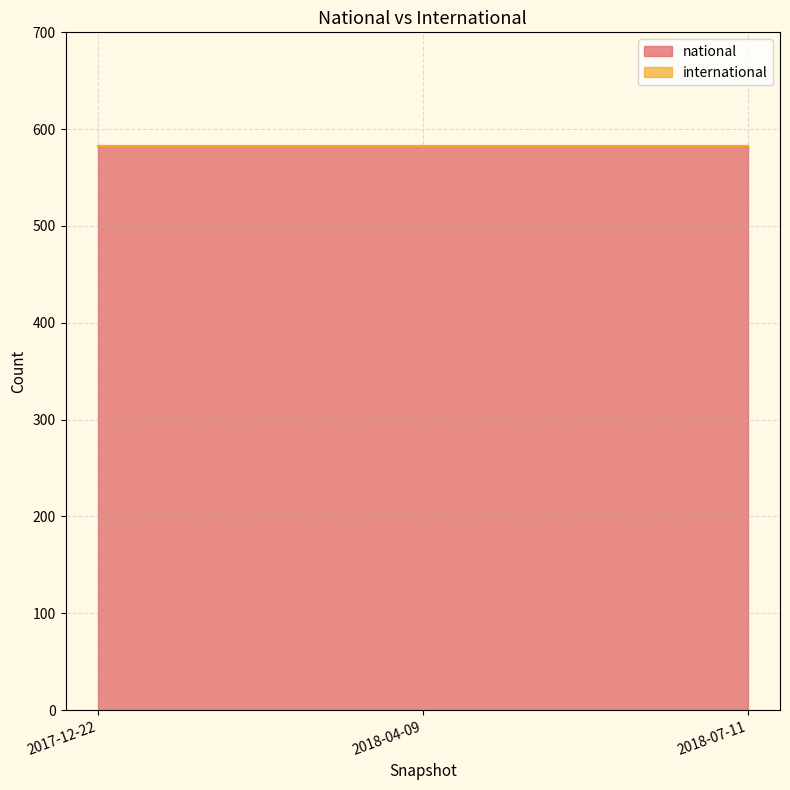

List the series in order of their overall mean, highest first.

national, international